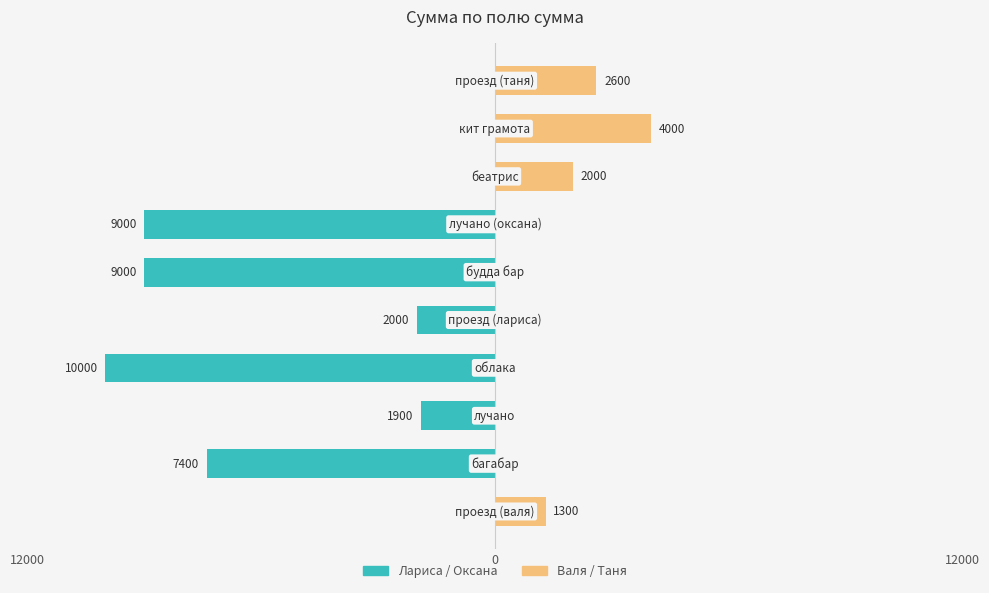

What is the average value of the Лариса/Оксана series?

-3930